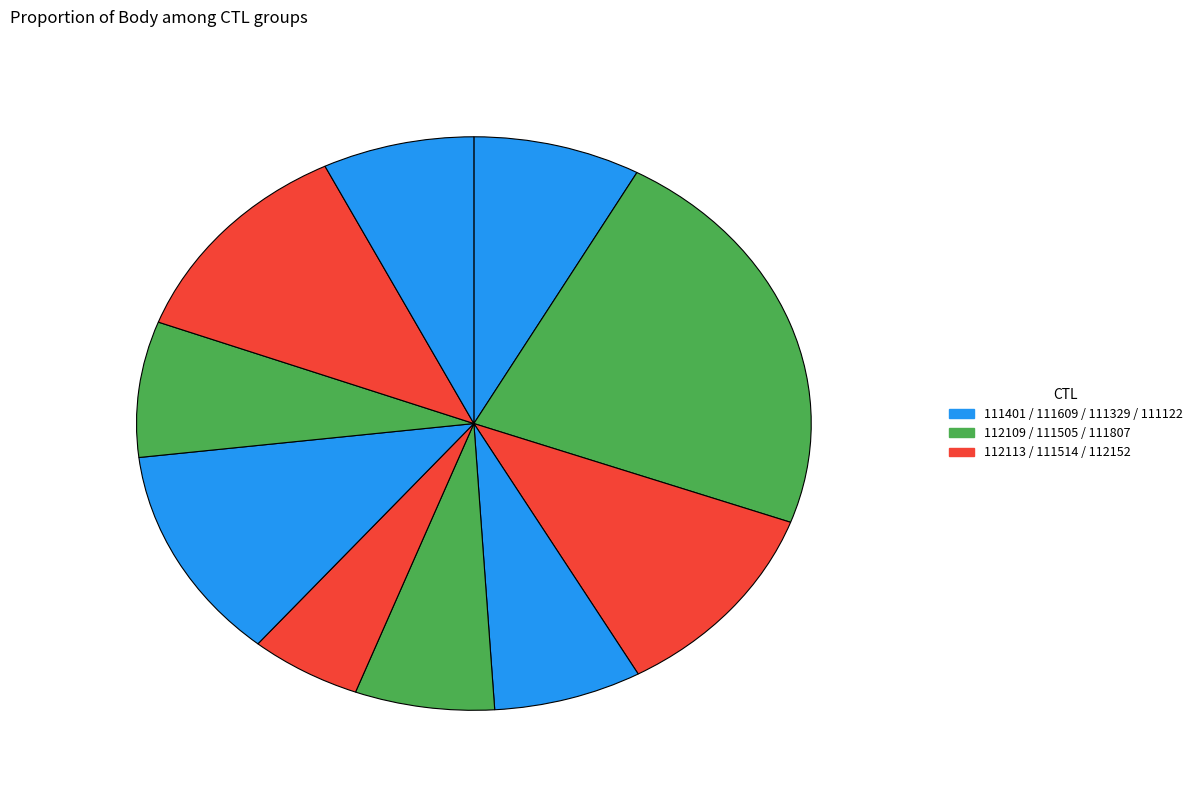

How many slices are in this pie chart?

10